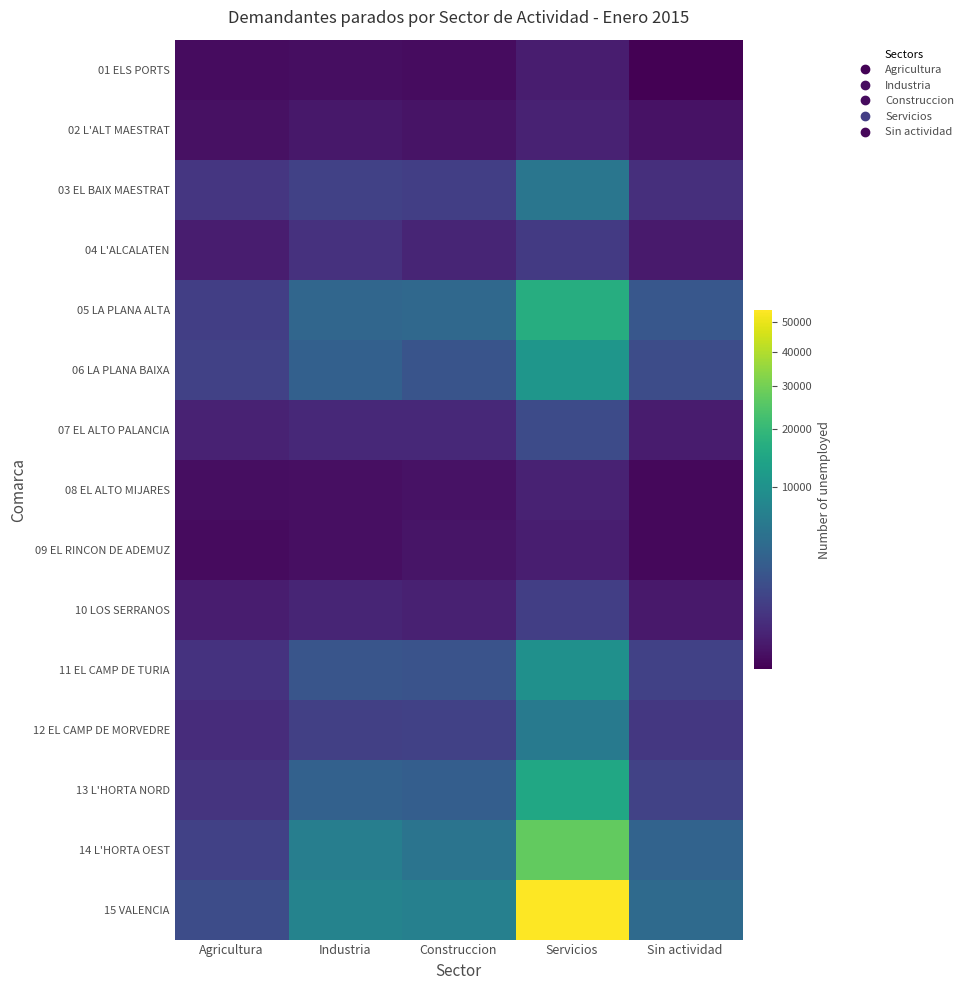

Which series has the largest total across all categories?

15 VALENCIA